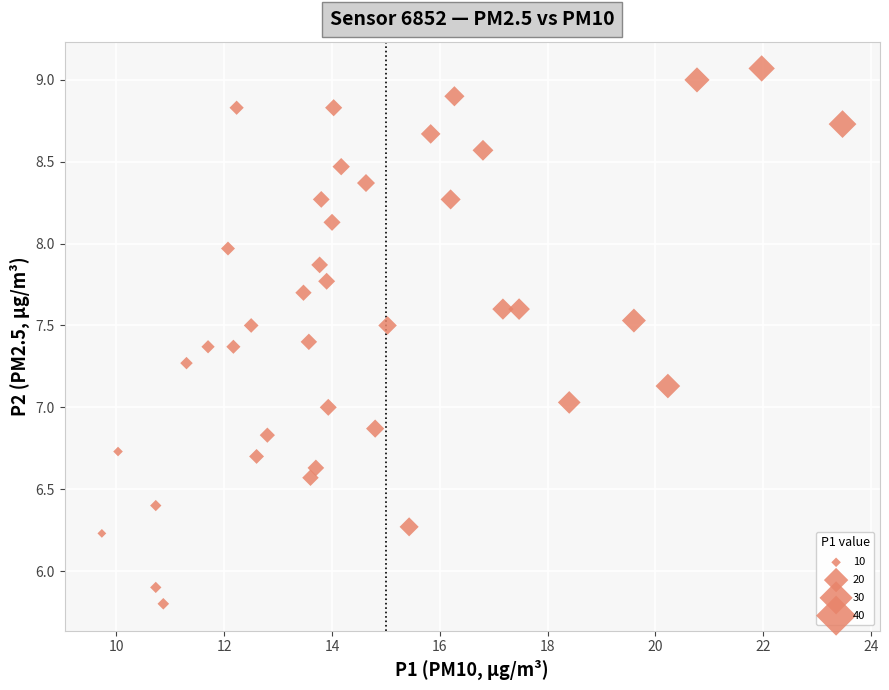

What is the range of Y values (max minus min)?

3.3